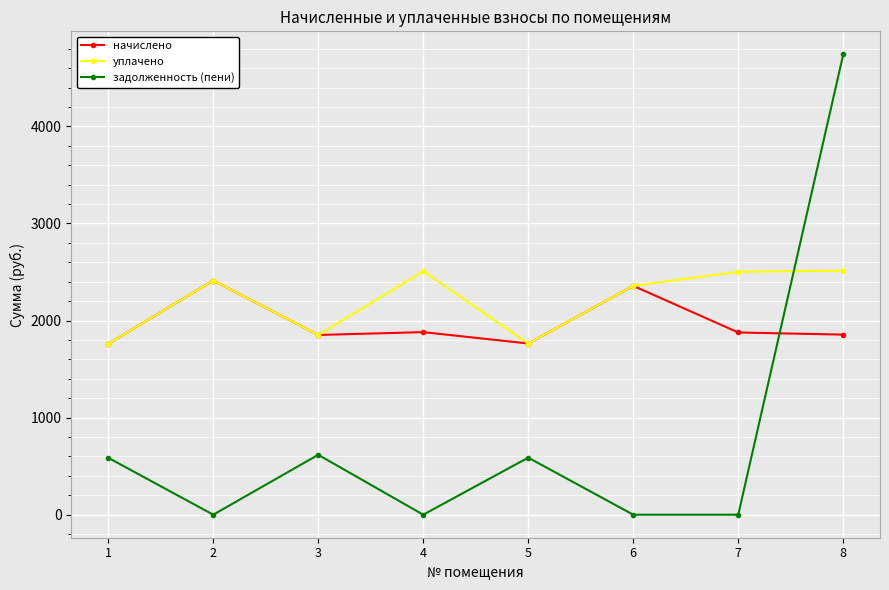

What is the sum of all начислено values?

15756.5